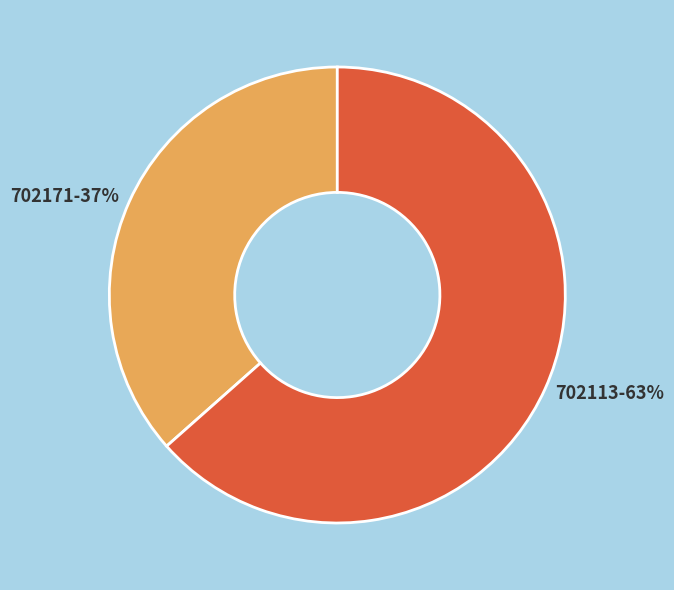

To the nearest percent, what portion does 702171 represent?

37%